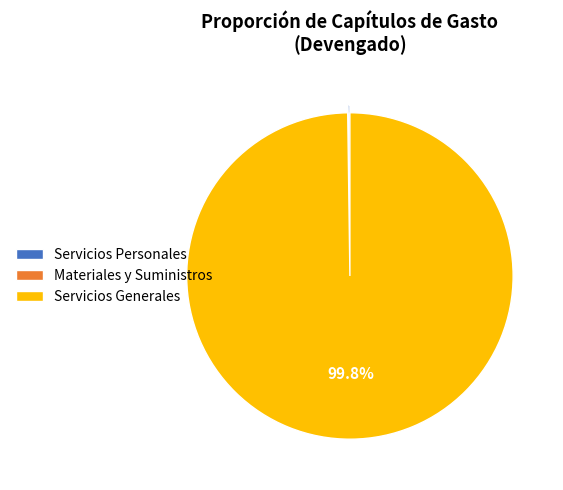

How much of the chart is everything except Servicios Generales?

0.2%